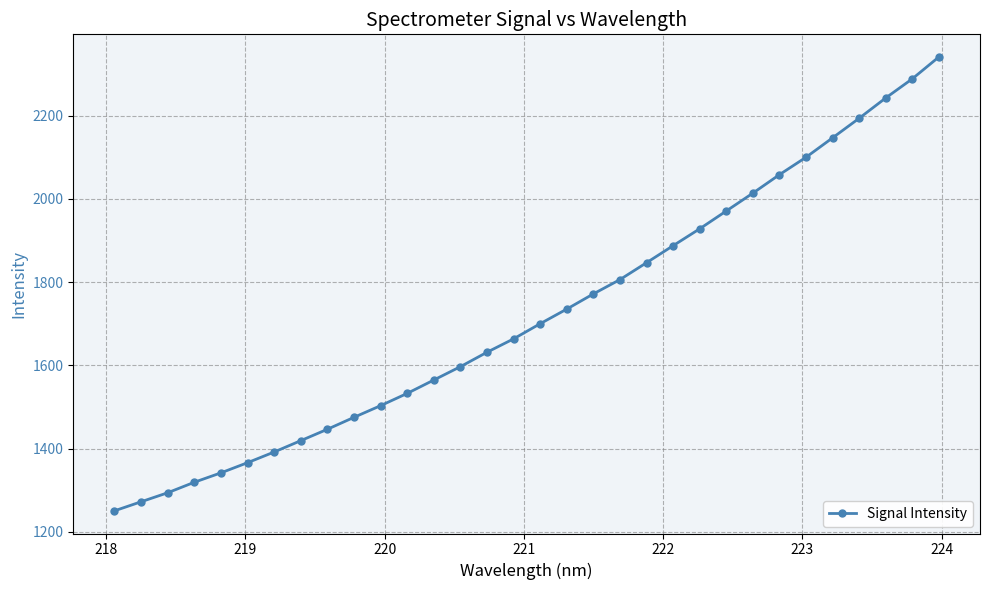

What is the difference between the second highest and minimum values?

1037.7